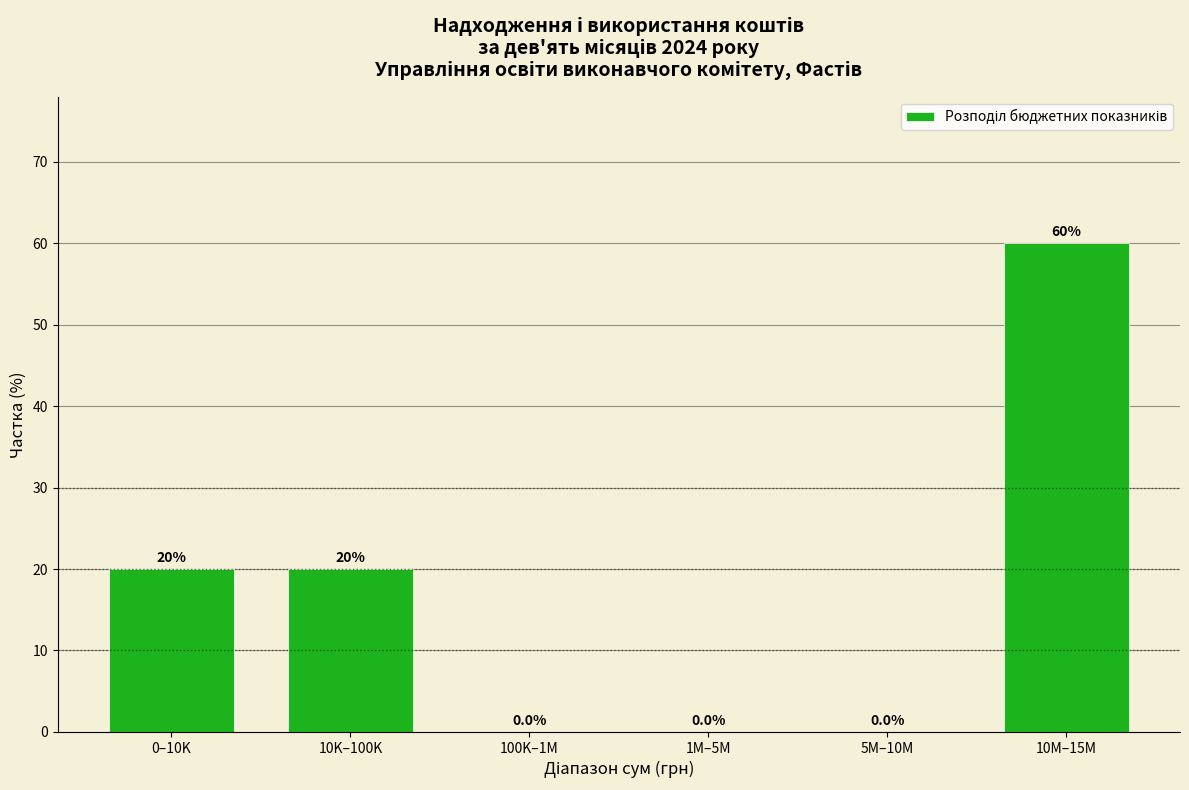

Reading left to right, extract all data points from this chart.

0–10K=20	10K–100K=20	100K–1M=0	1M–5M=0	5M–10M=0	10M–15M=60